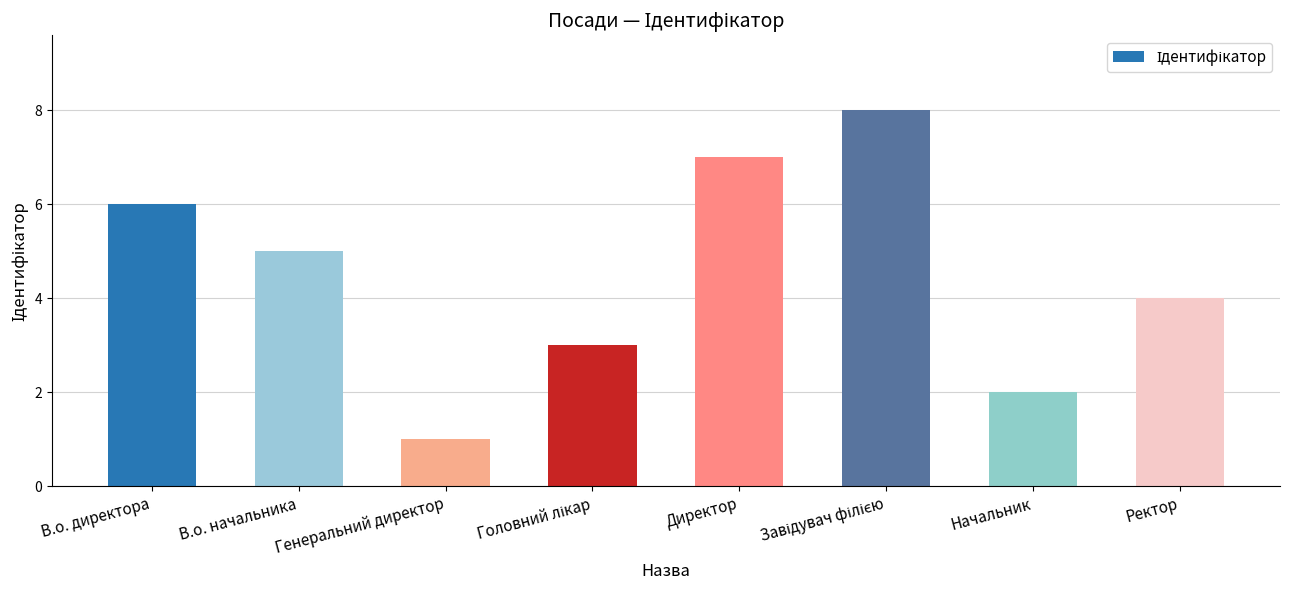

How many data points does each series have?

8